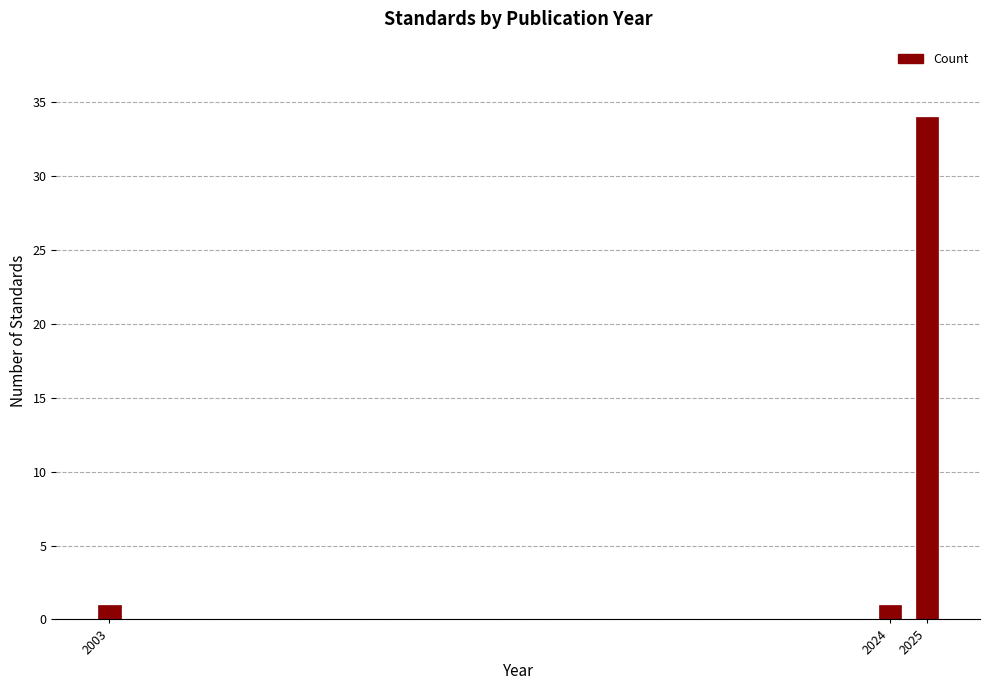

Reading left to right, transcribe all the data shown in this chart.

2003=1	2024=1	2025=34